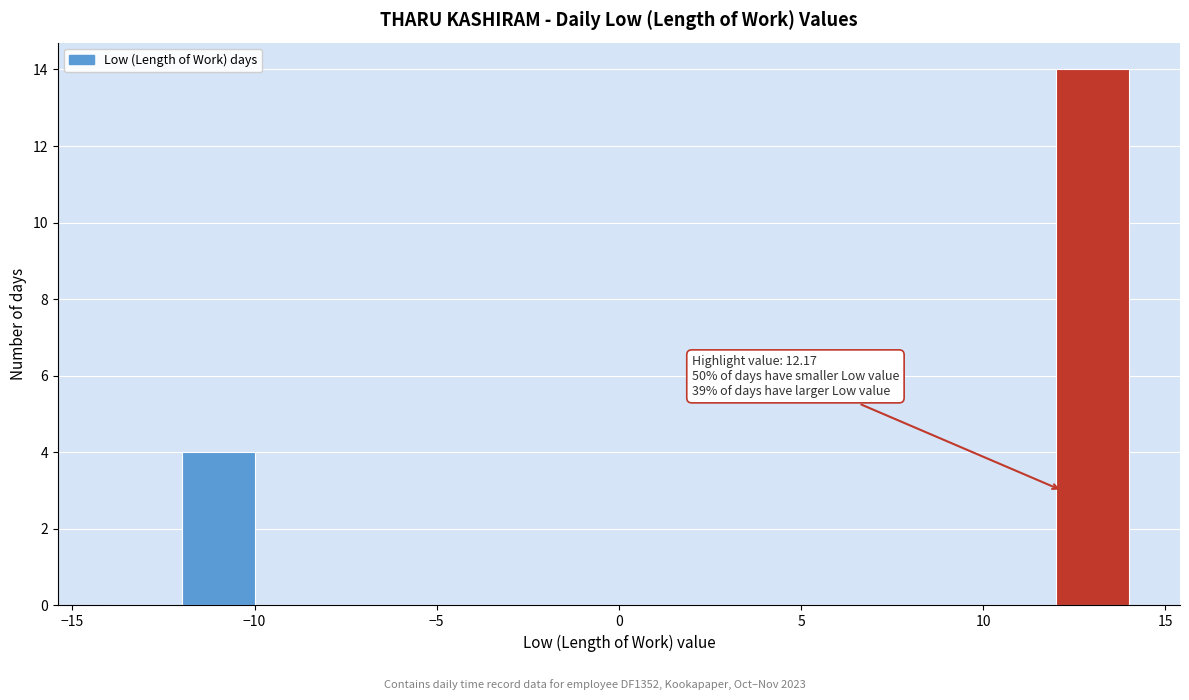

Which range on the x-axis has the tallest bar?

12 to 14